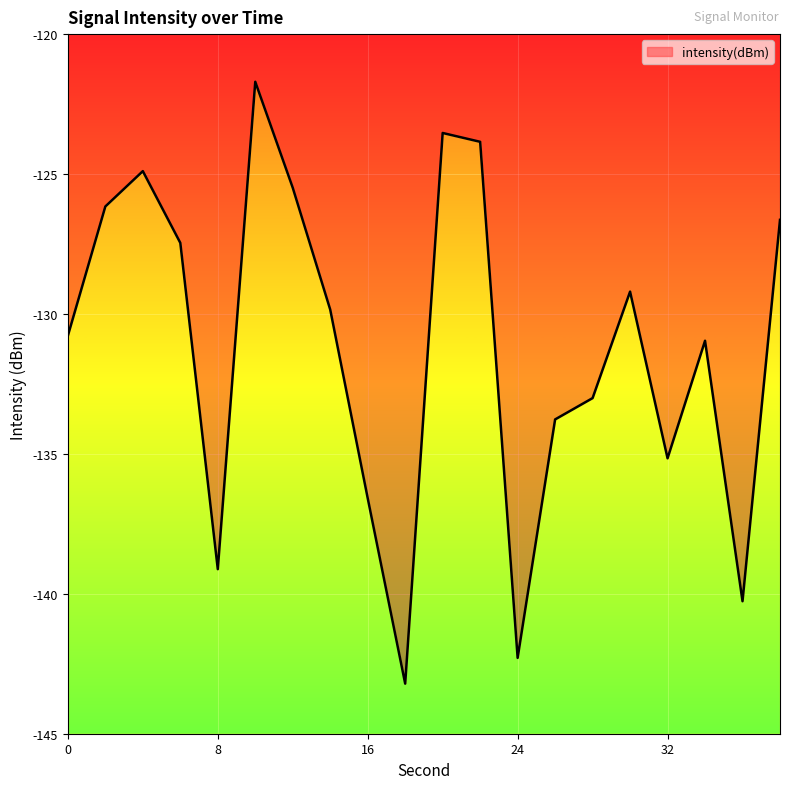

Does the chart display data point markers on the line(s)?

No